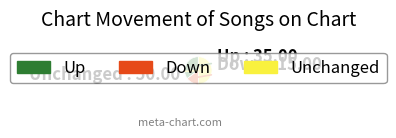

How many segments does this pie chart have?

3